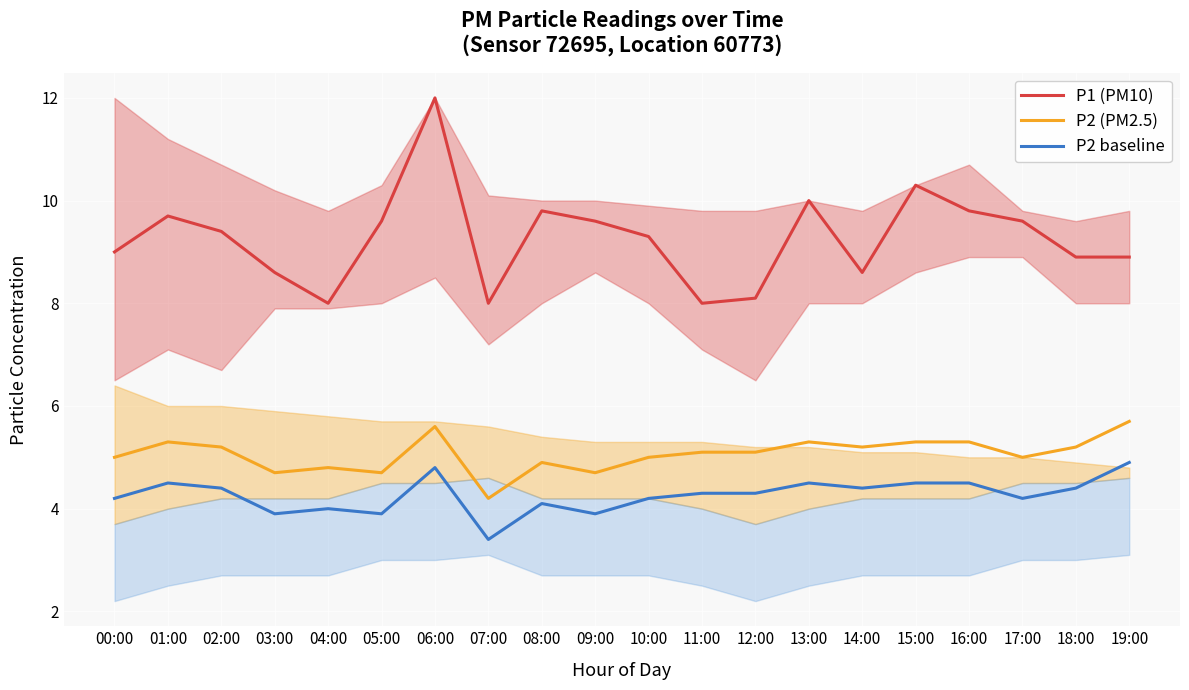

List the series in order of their overall mean, lowest first.

P2 baseline, P2 (PM2.5), P1 (PM10)